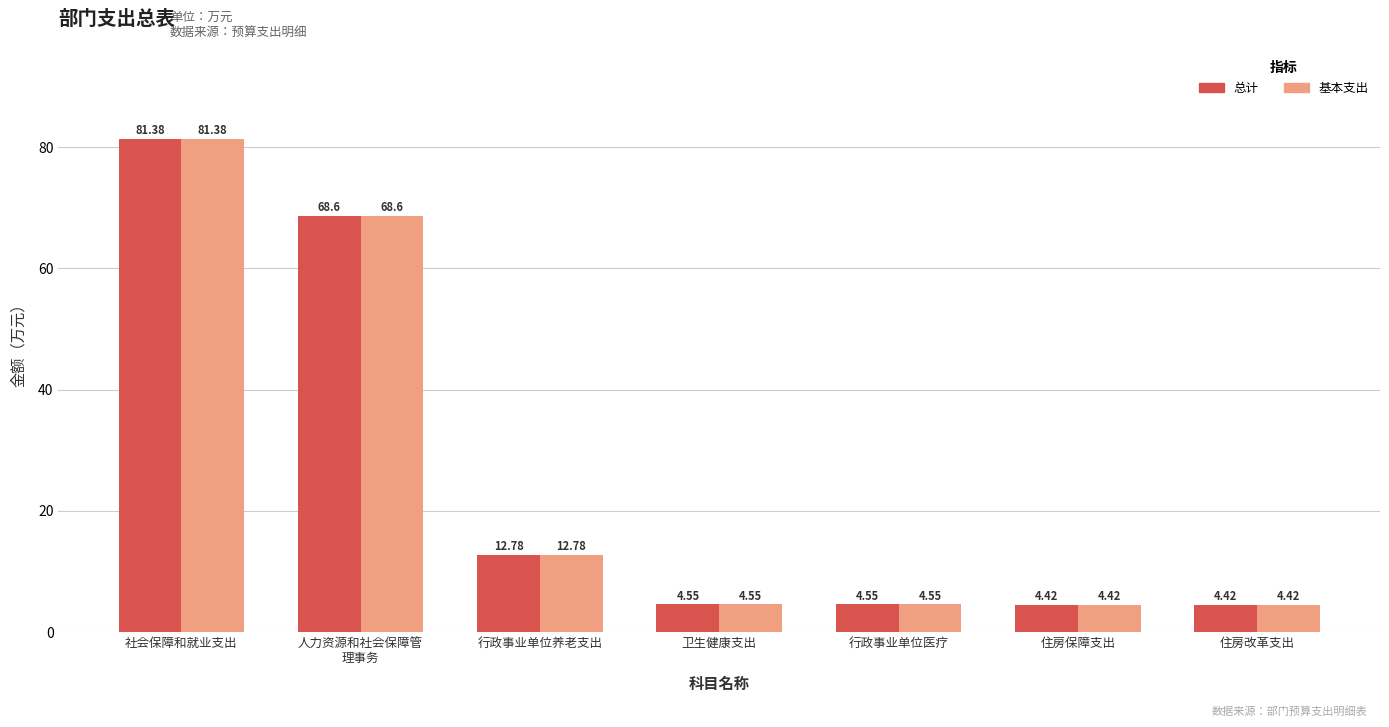

What is the sum of the 基本支出 values at 卫生健康支出 and 住房改革支出?

9.0